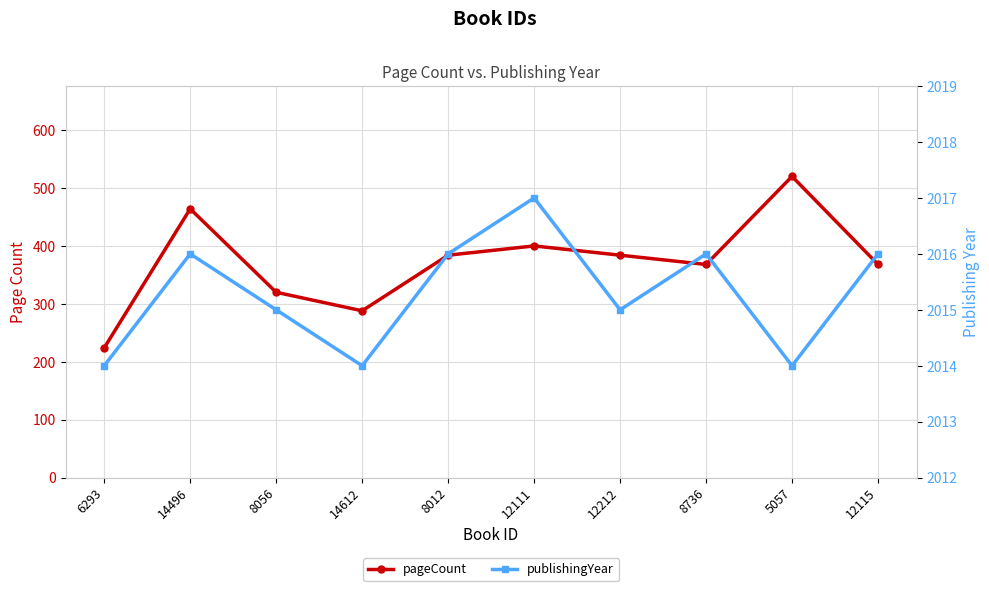

How many lines are shown in the chart?

2